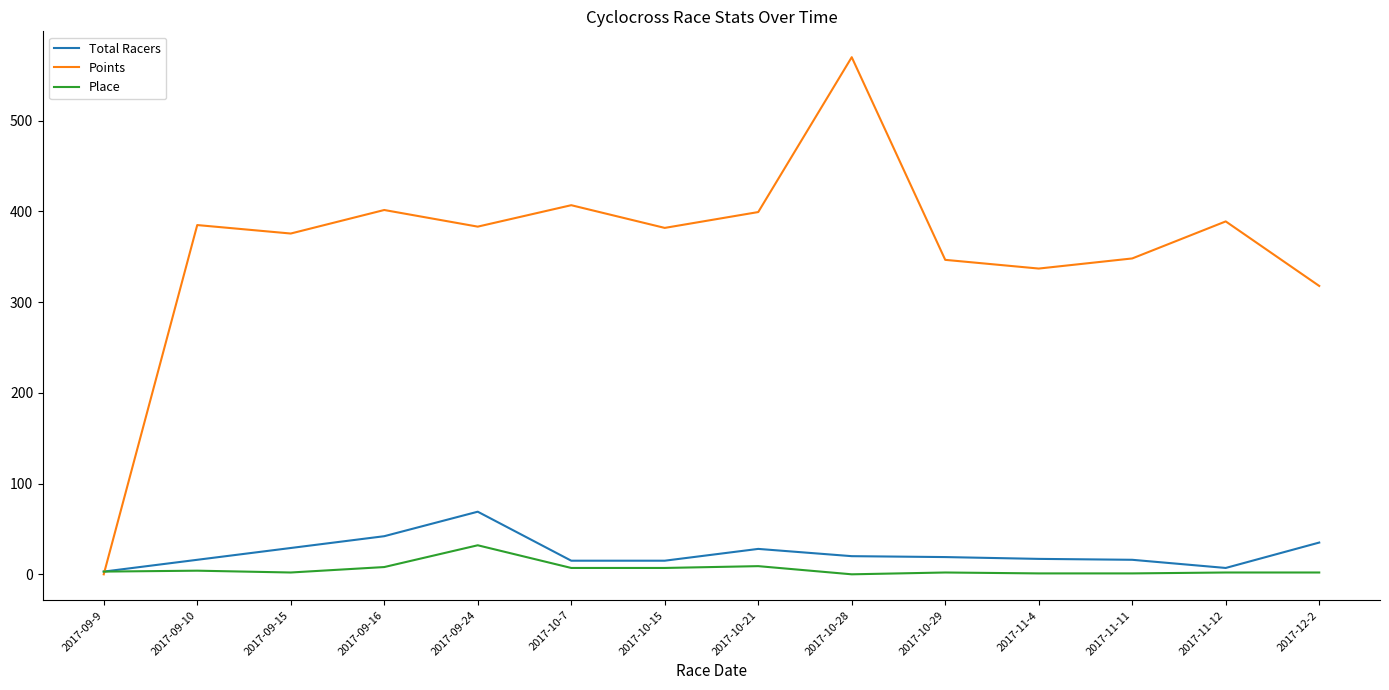

What are all the series names shown in the legend?

Total Racers, Points, Place